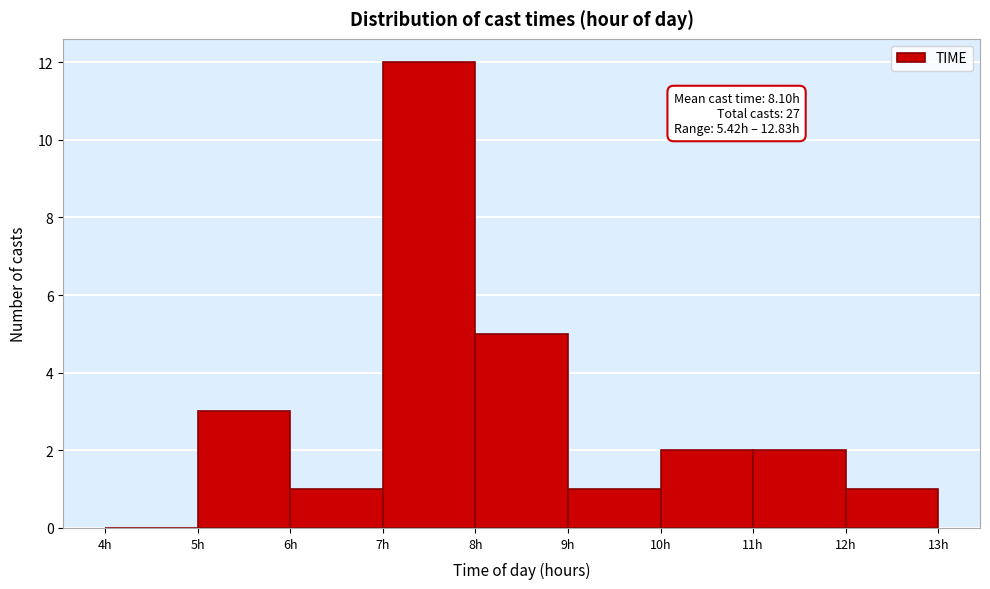

Which range on the x-axis has the tallest bar?

7 to 8